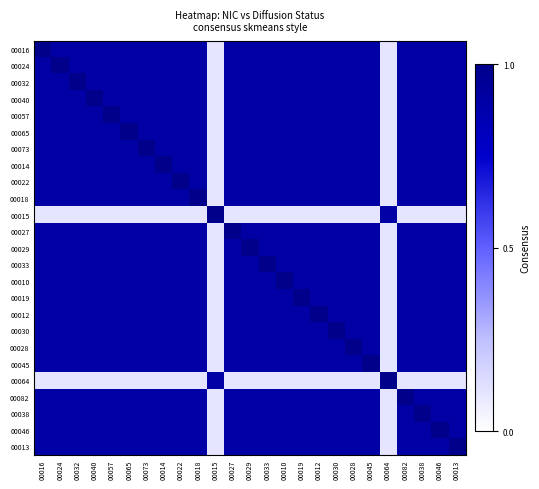

Between 00013 and 00022, which is larger?

00013